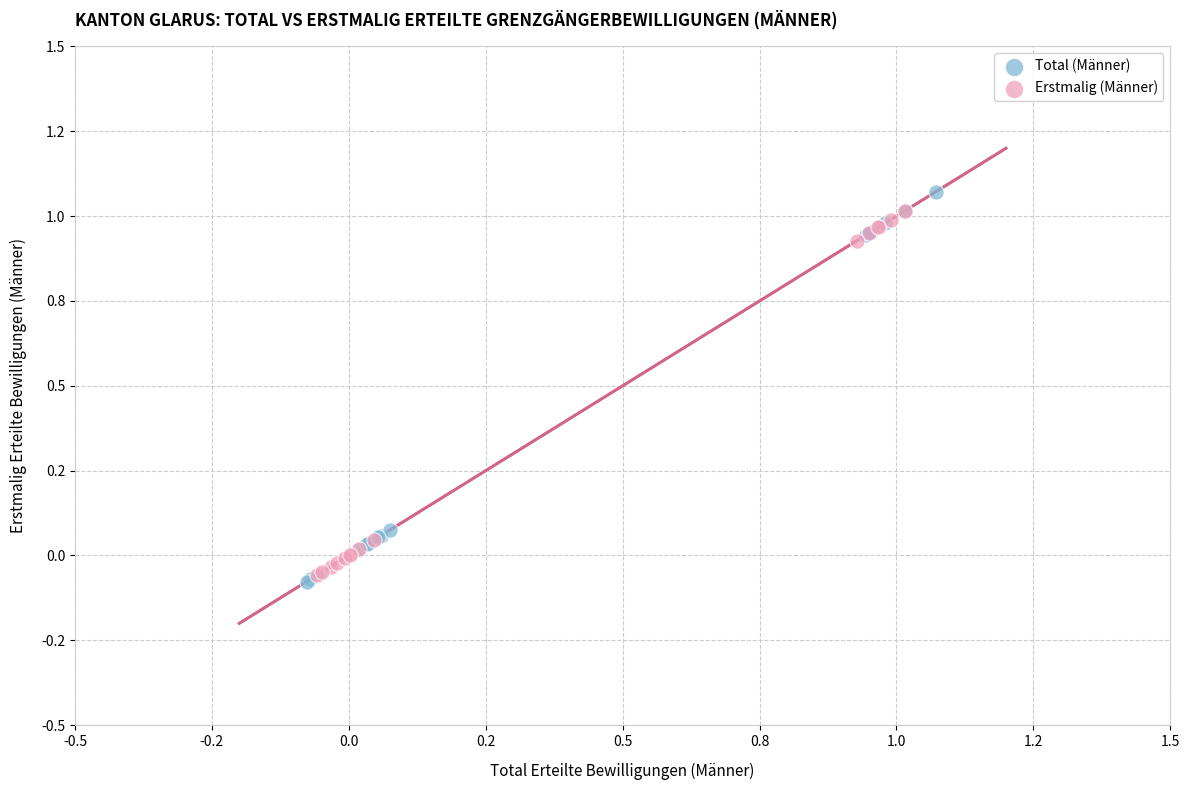

Which series has the largest Y range (max minus min)?

Total (Männer)